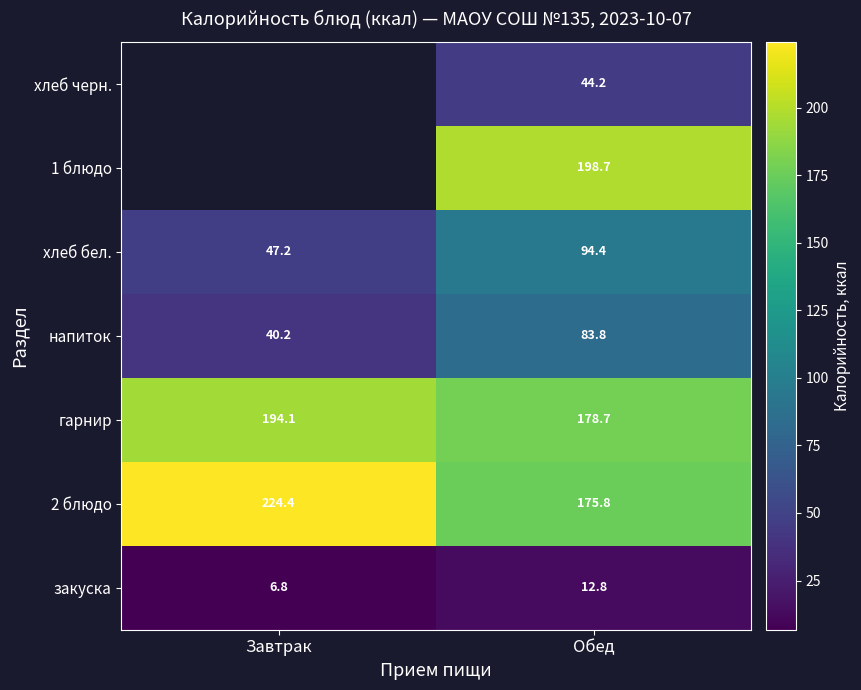

Rank the series at Обед from lowest to highest value.

закуска, хлеб черн., напиток, хлеб бел., 2 блюдо, гарнир, 1 блюдо